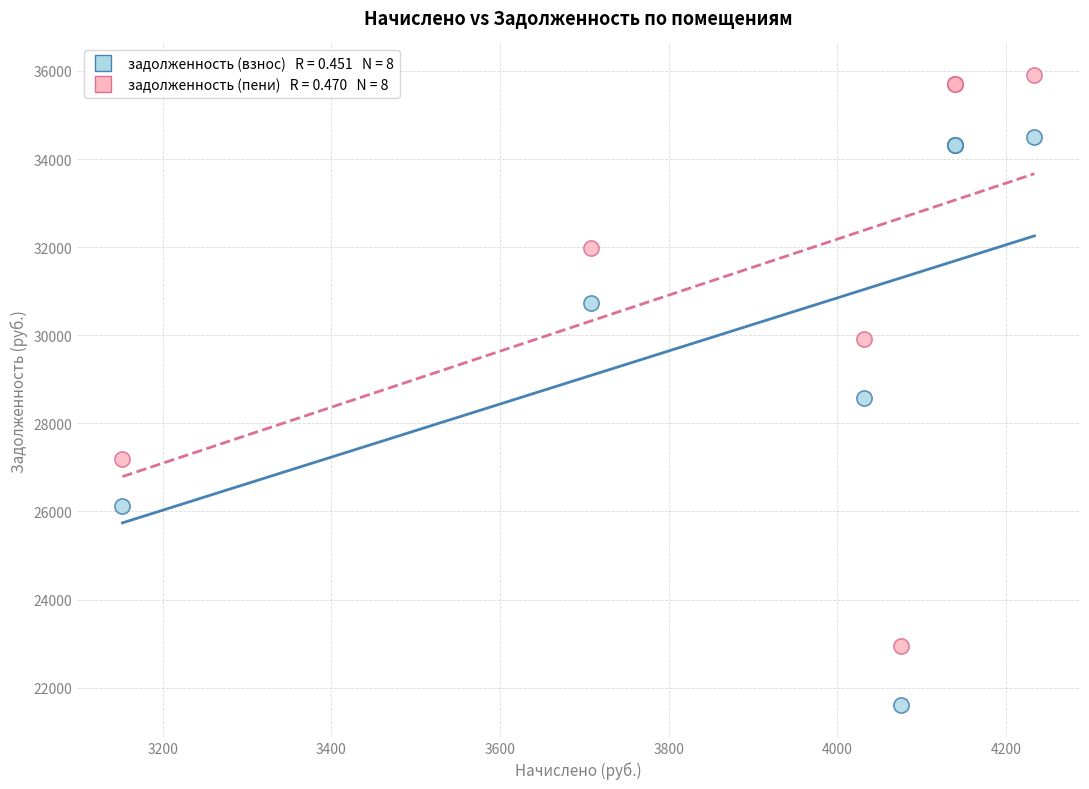

Across all series, what Y value is closest to 28752?

28577.1